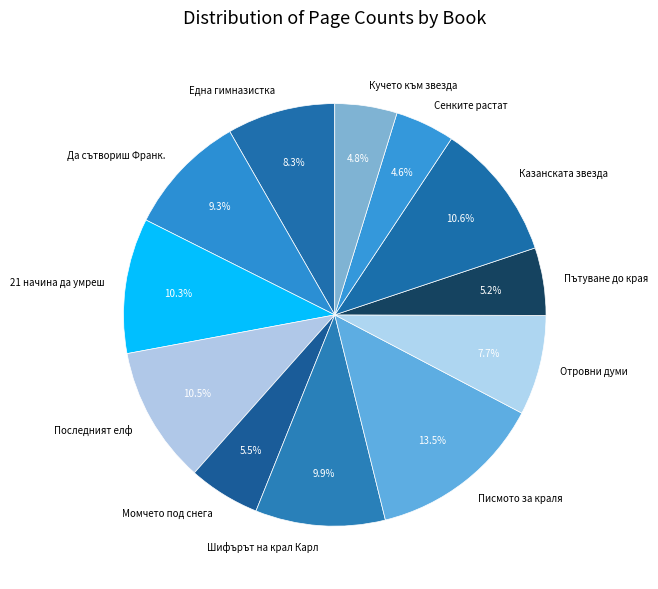

Between Кучето към звезда and Да сътвориш Франк., which is larger?

Да сътвориш Франк.